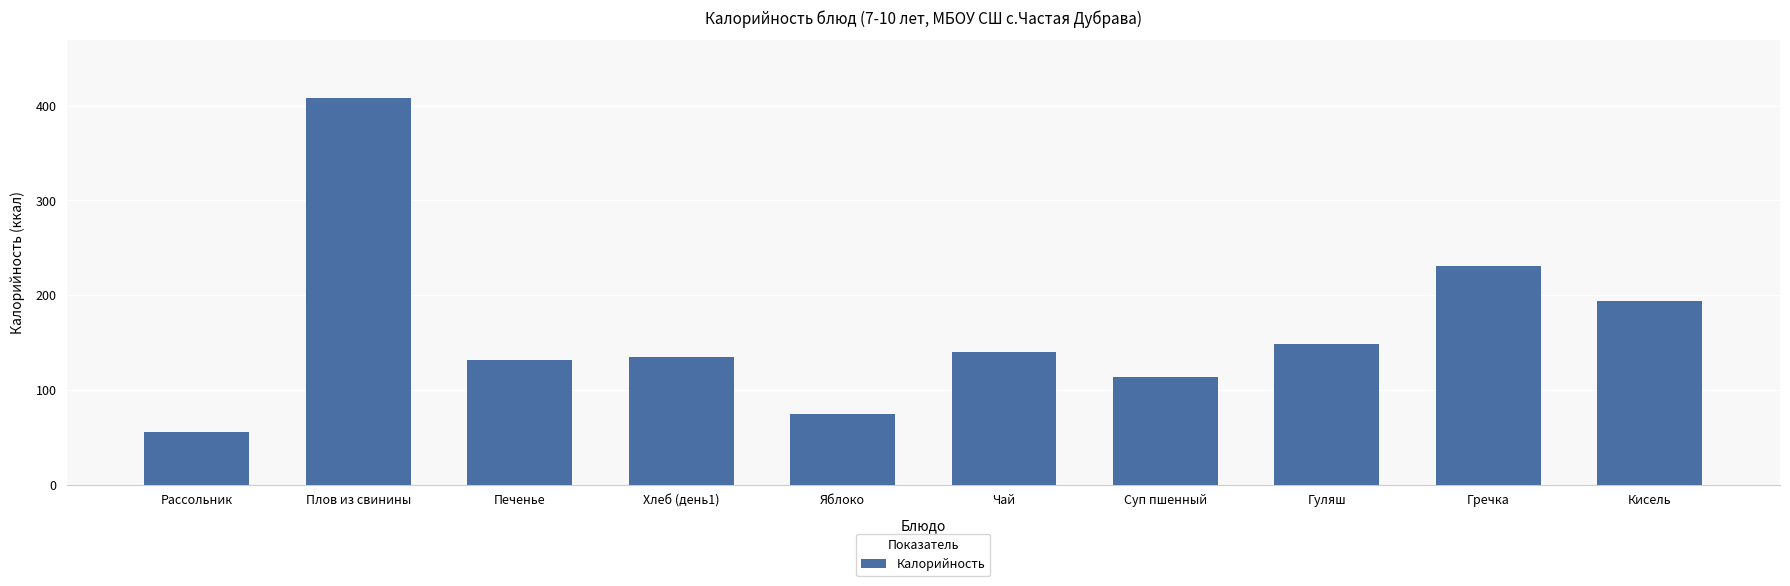

What is the label of the 3rd bar from the left?

Печенье